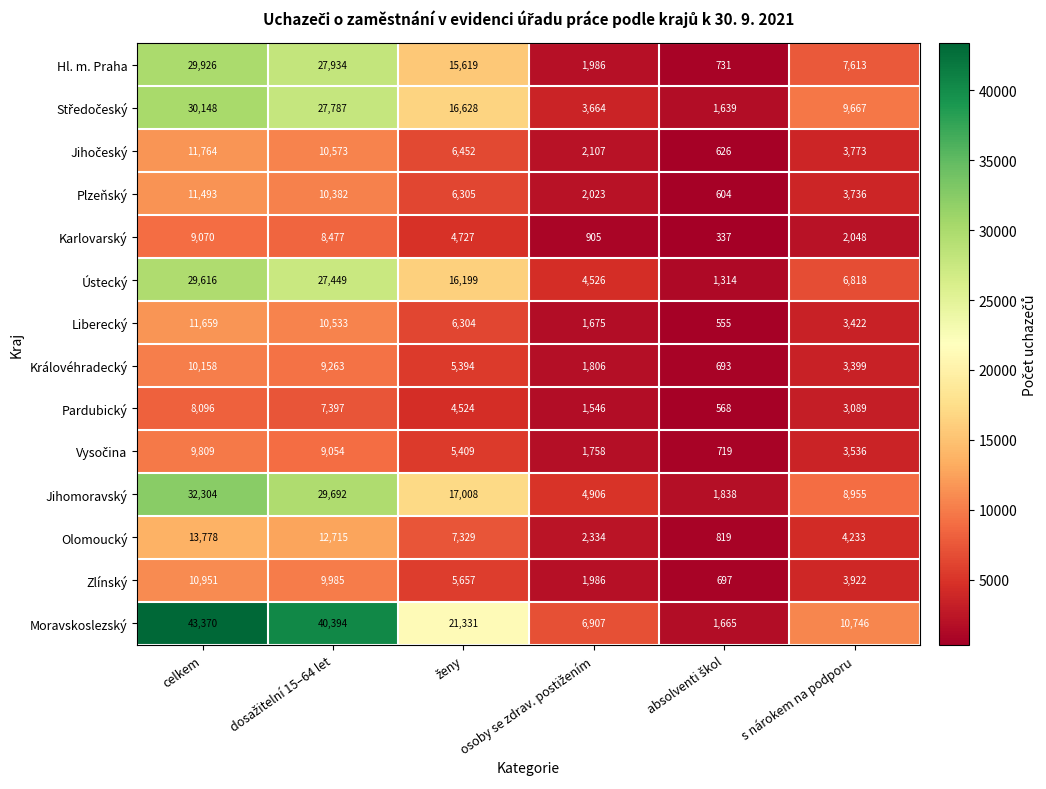

What is the maximum value for Karlovarský?

9070